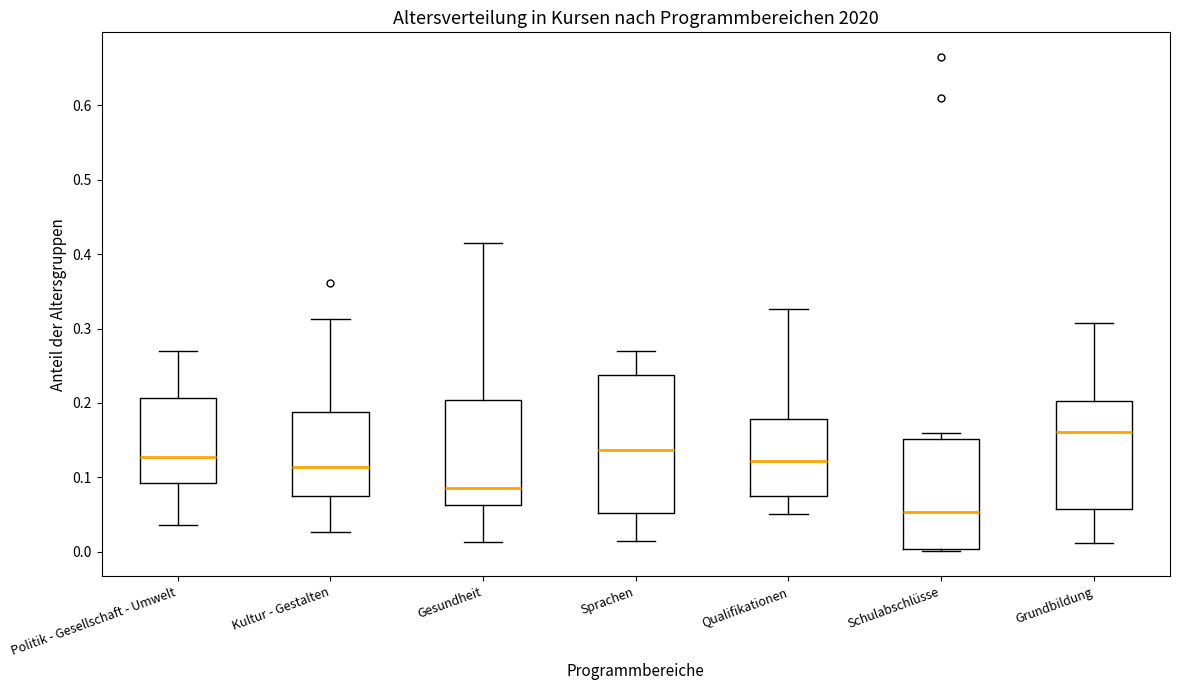

Reading left to right, read every box against the y-axis: the position of its median line, the range the box covers, and the ends of its whiskers. The values are not printed on the chart, so give them approximately, as read against the axis.

Politik - Gesellschaft - Umwelt: median 0.13, box 0.09 to 0.21, whiskers 0.04 to 0.27
Kultur - Gestalten: median 0.11, box 0.08 to 0.19, whiskers 0.03 to 0.31
Gesundheit: median 0.09, box 0.06 to 0.20, whiskers 0.01 to 0.42
Sprachen: median 0.14, box 0.05 to 0.24, whiskers 0.01 to 0.27
Qualifikationen: median 0.12, box 0.08 to 0.18, whiskers 0.05 to 0.33
Schulabschlüsse: median 0.05, box 0.00 to 0.15, whiskers 0.00 to 0.16
Grundbildung: median 0.16, box 0.06 to 0.20, whiskers 0.01 to 0.31